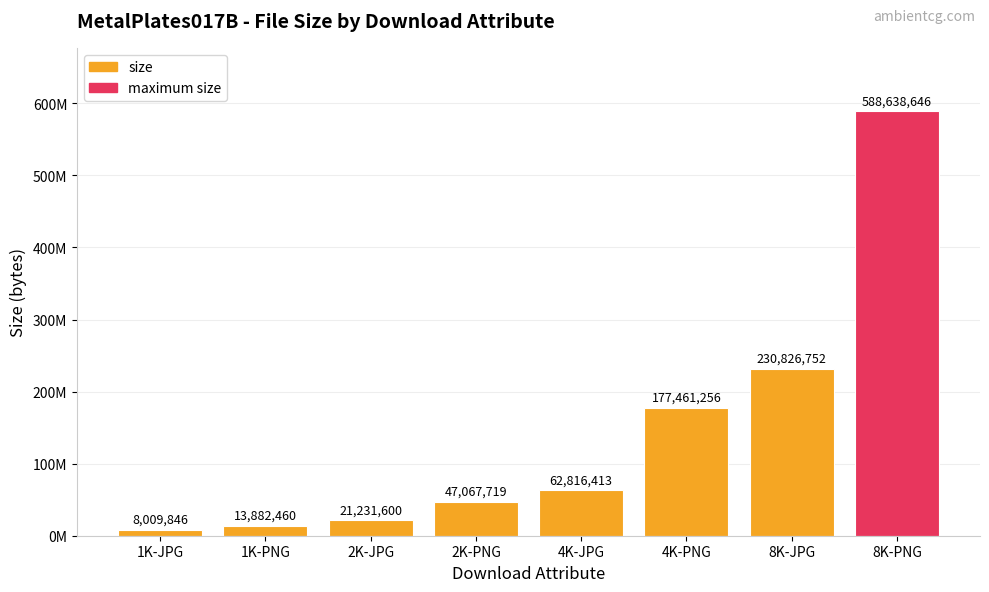

What is the sum of all values?

1149934692